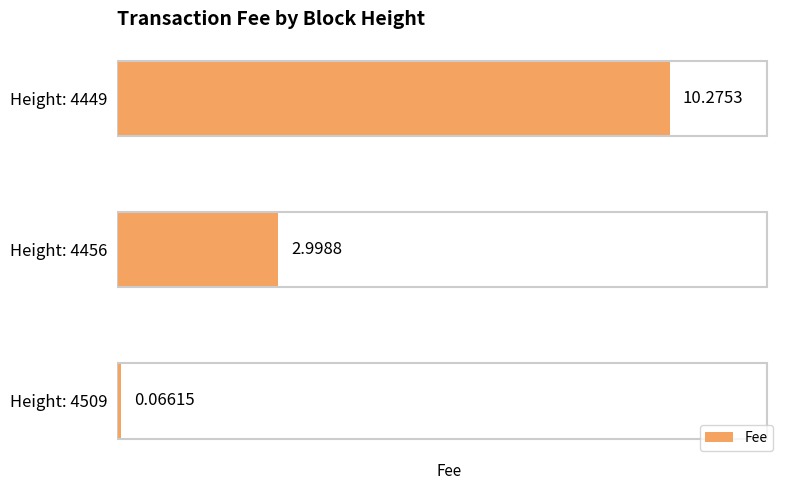

Which has a higher value, Height: 4509 or Height: 4449?

Height: 4449